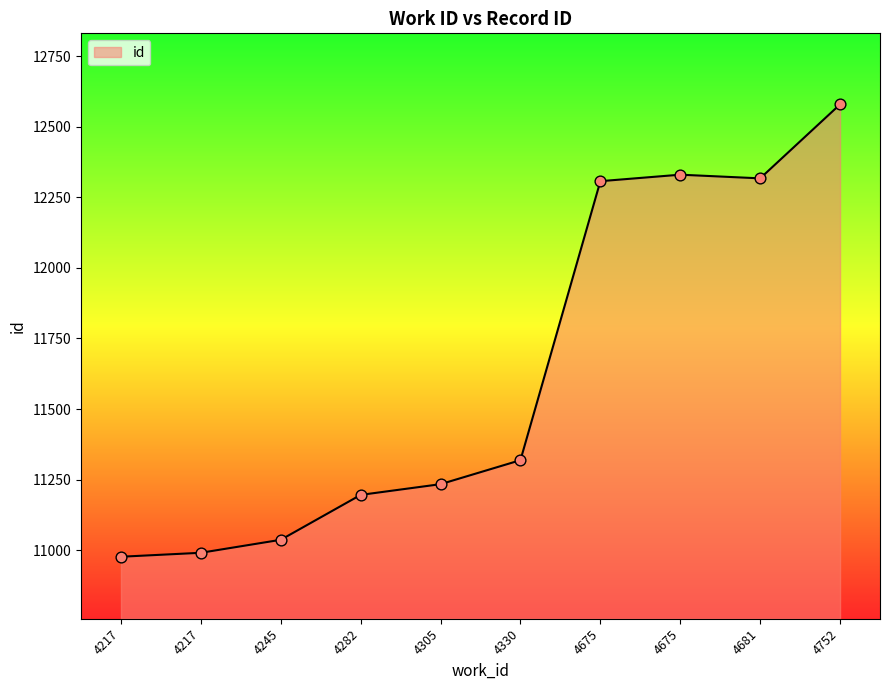

What is the ratio of the value at 4245 to the value at 4752?

0.9